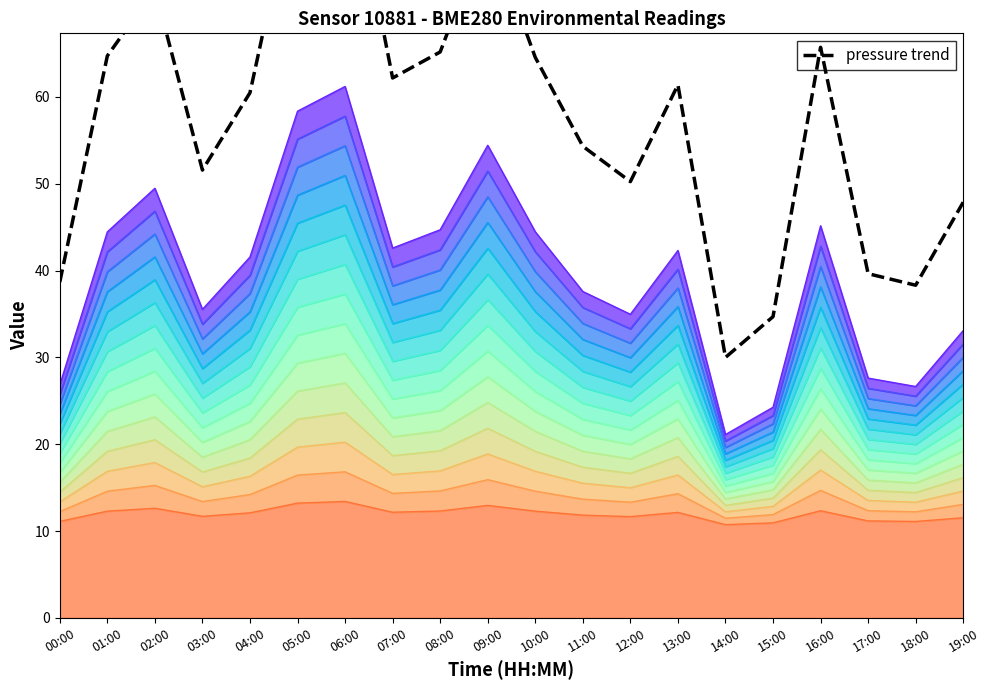

List the labels in order of value, smallest first.

14:00, 15:00, 18:00, 00:00, 17:00, 19:00, 12:00, 03:00, 11:00, 04:00, 13:00, 07:00, 10:00, 01:00, 08:00, 16:00, 02:00, 09:00, 05:00, 06:00